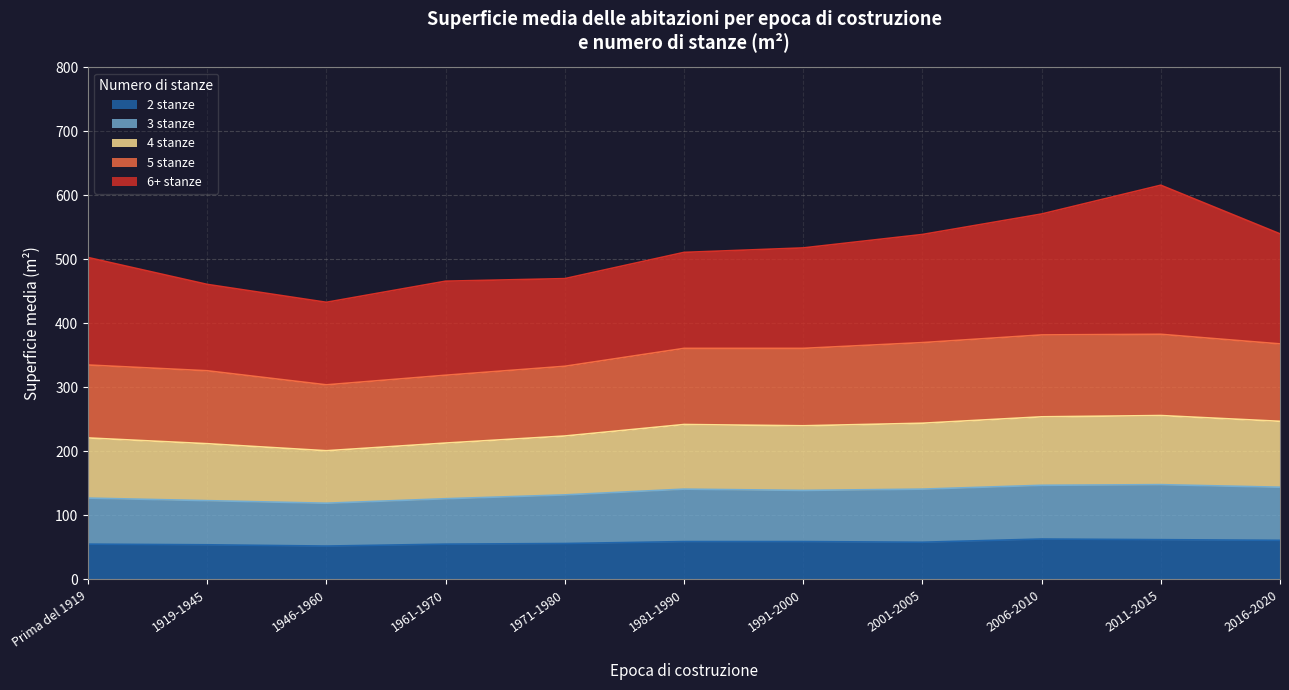

What are all the series names shown in the legend?

2 stanze, 3 stanze, 4 stanze, 5 stanze, 6+ stanze